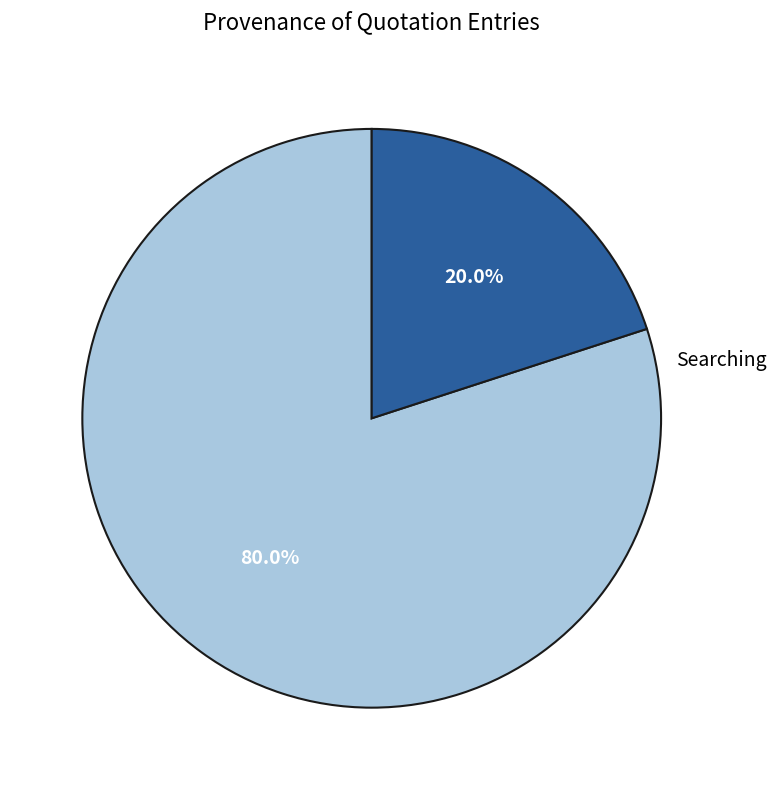

Is there a majority slice in this chart?

Yes